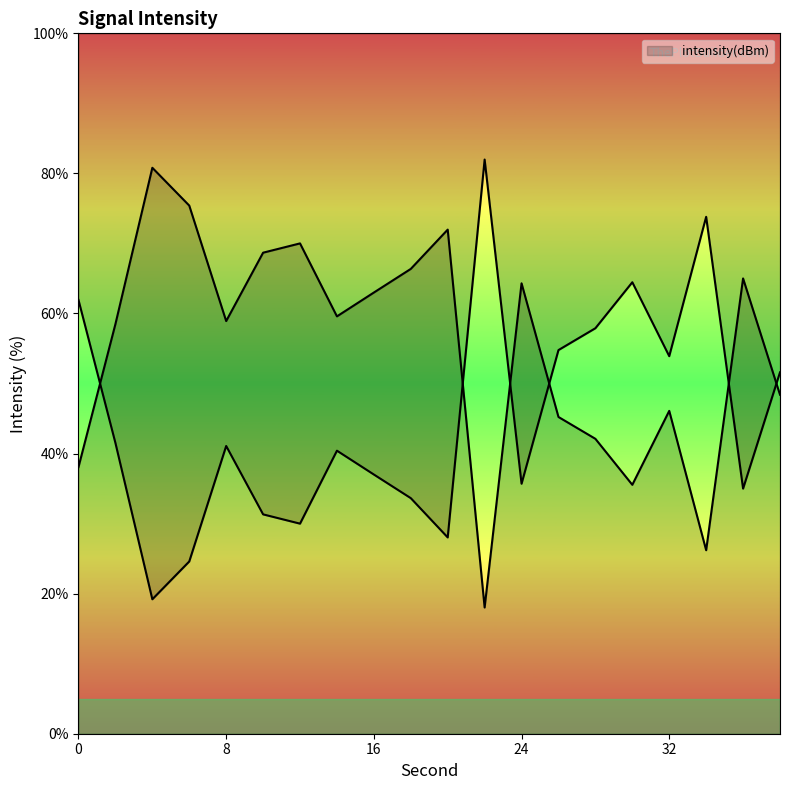

What value does the data have at 38?

48.4